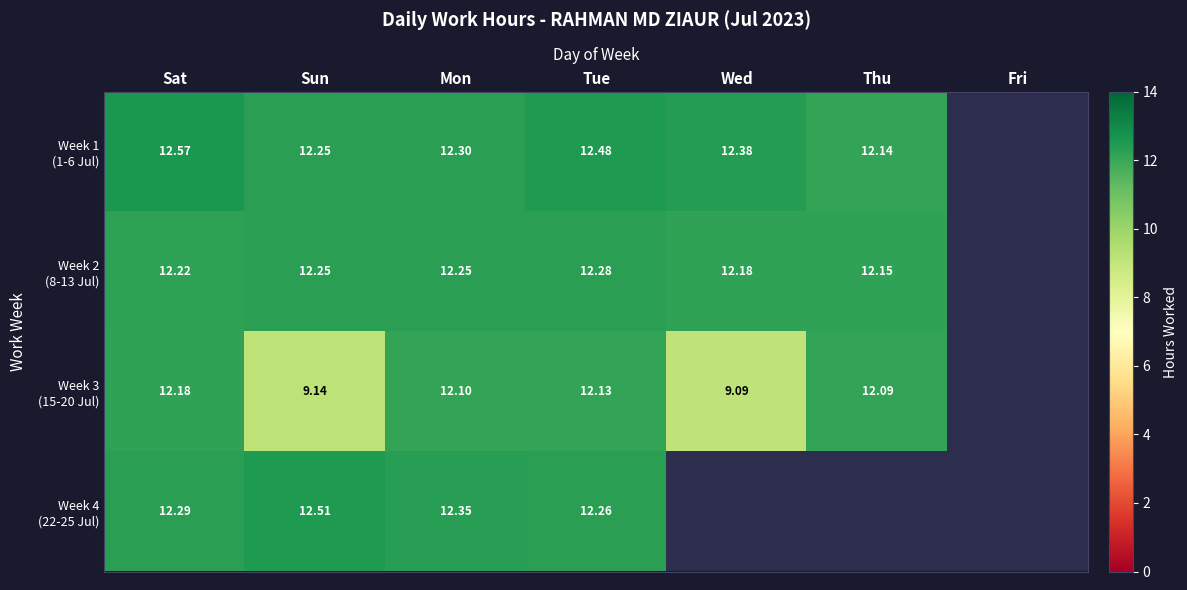

What is the difference between the Week 4 (22-25 Jul) values at Sun and Tue?

0.2